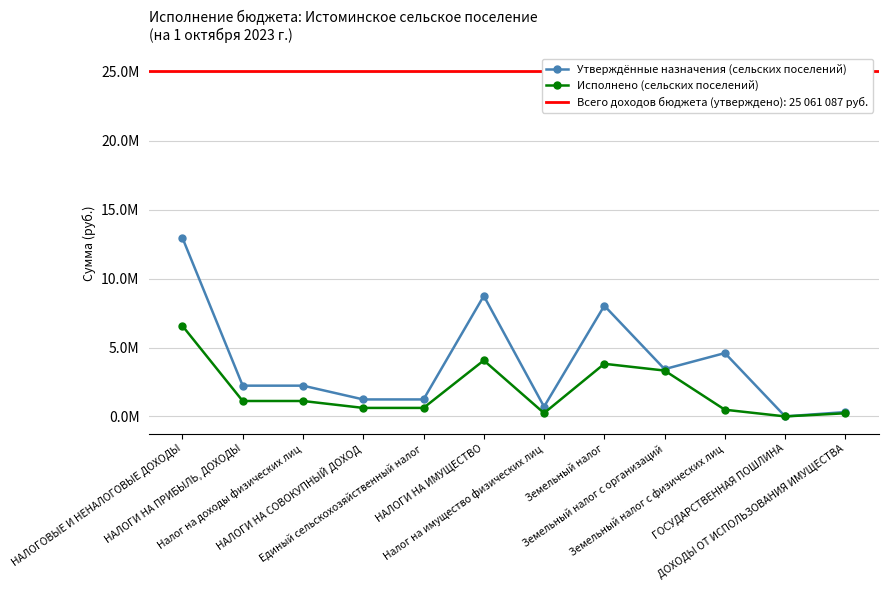

The value of Утверждённые назначения (сельских поселений) at НАЛОГИ НА ПРИБЫЛЬ, ДОХОДЫ is 3428850.6. True or false?

False